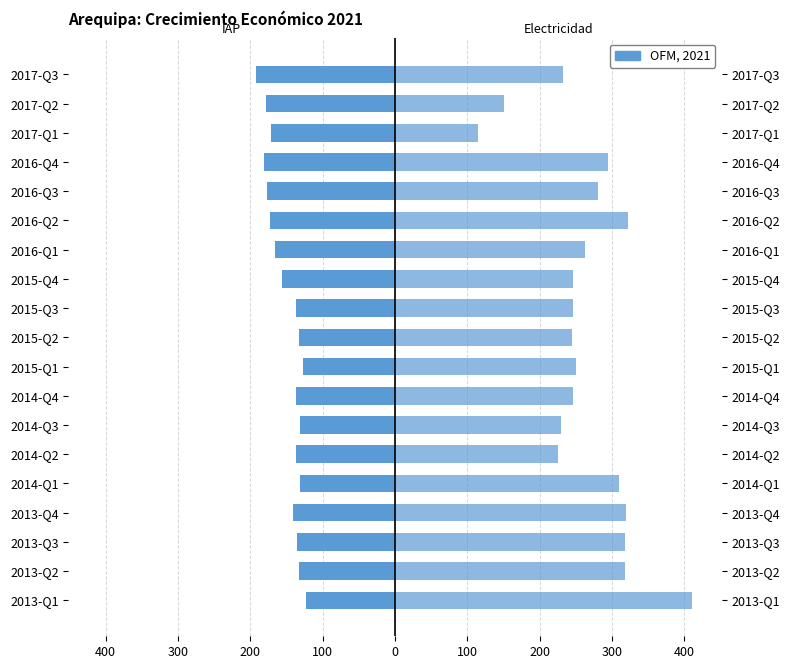

The IAP series shows -130.9 at 2014-Q3. True or false?

True